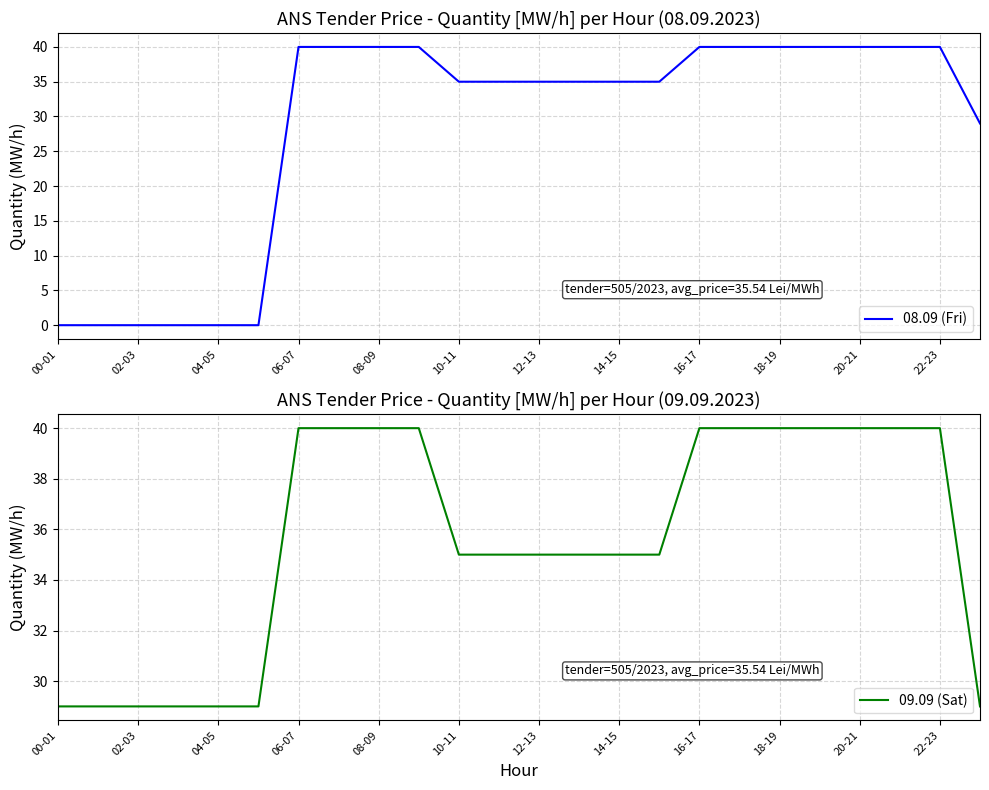

Is it true that 08.09 (Fri) equals 0 at 00-01?

True